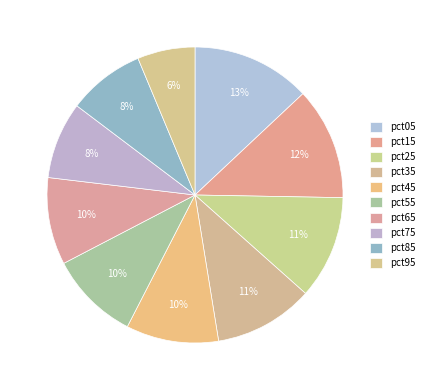

True or false: pct05 accounts for 13% of the total.

True